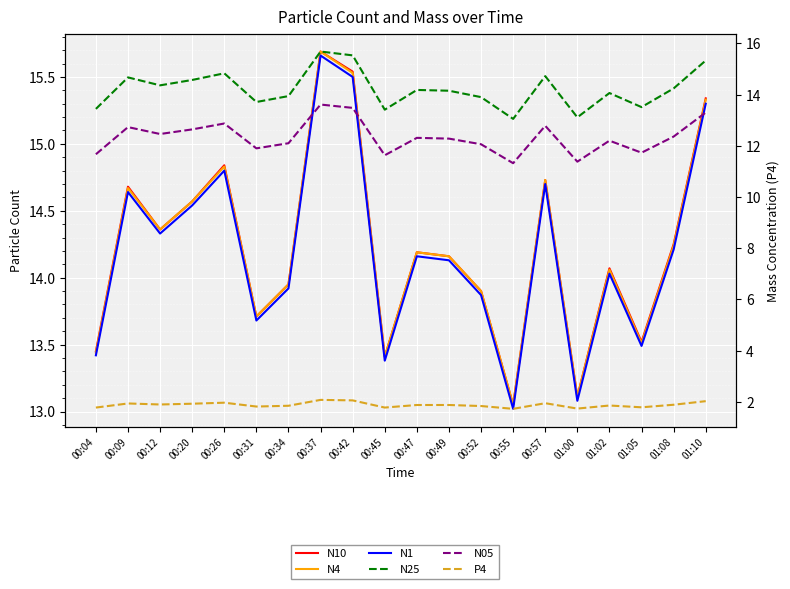

Which has a higher value, 00:49 or 00:12?

00:12